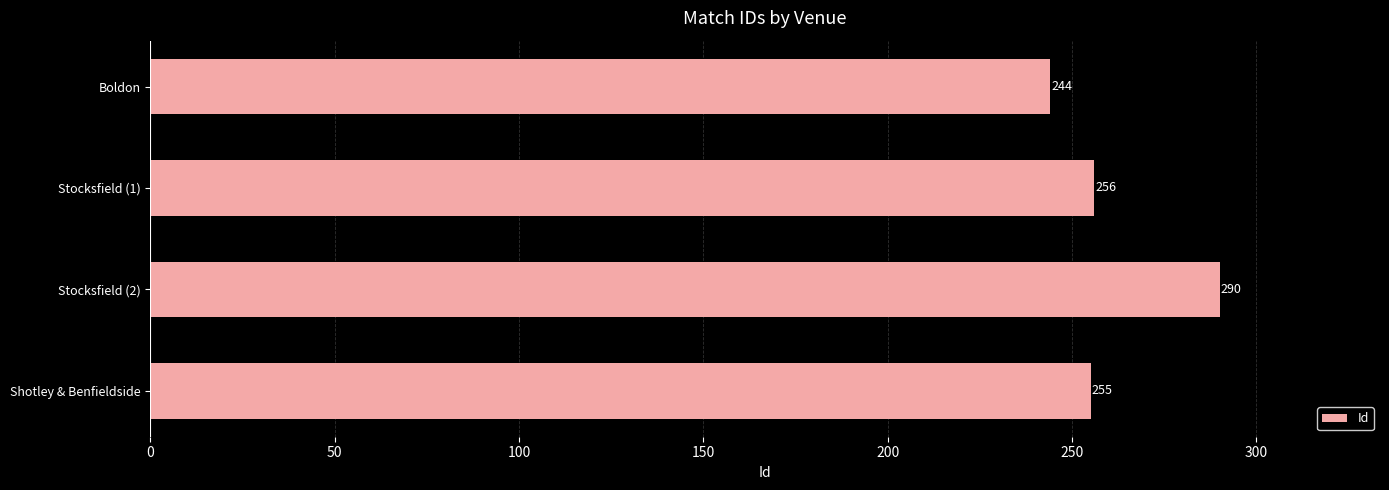

Reading top to bottom, extract all data points from this chart.

244	256	290	255